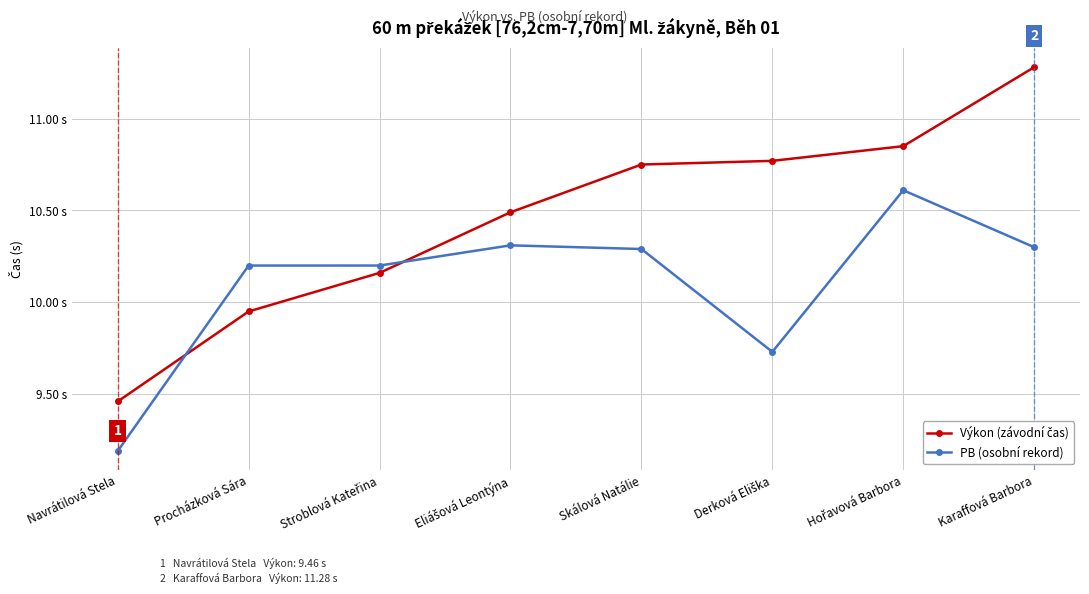

At which category does the chart reach its minimum across all series?

Navrátilová Stela